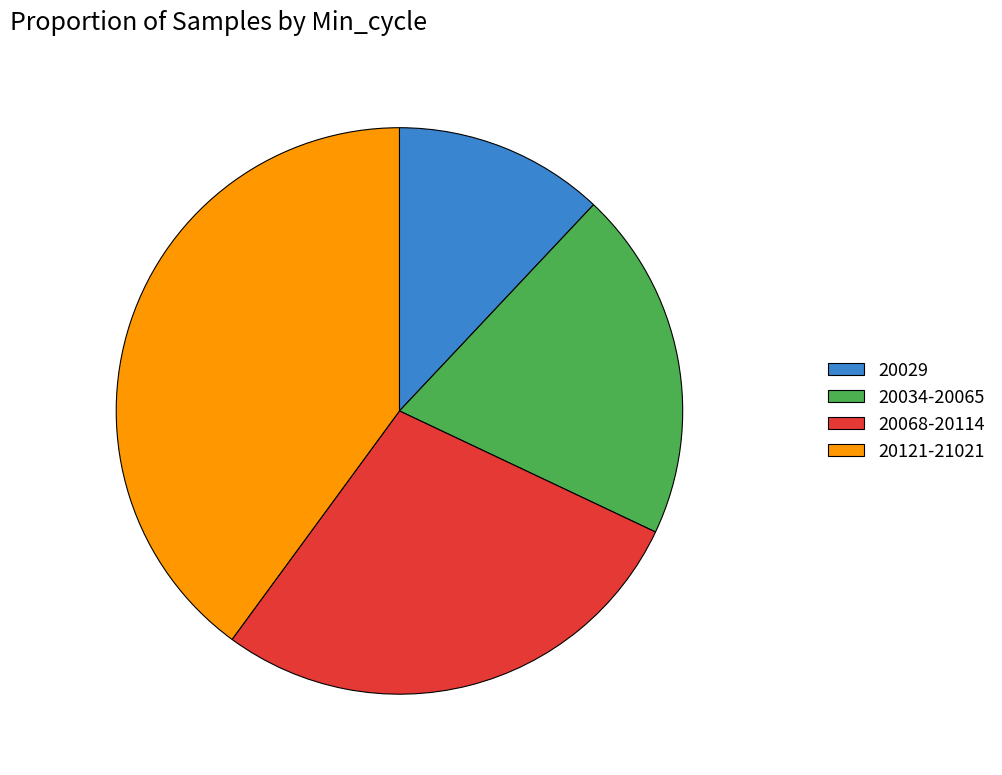

Rank the categories by value from lowest to highest.

20029, 20034-20065, 20068-20114, 20121-21021